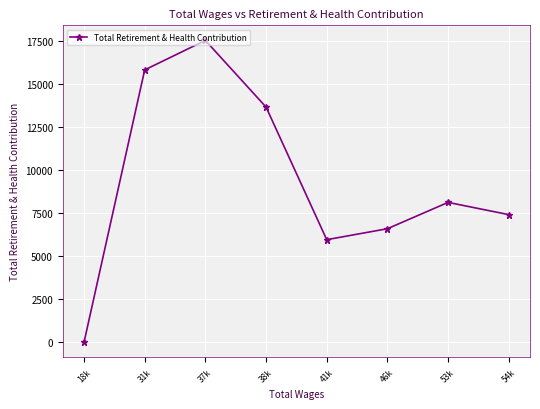

What is the difference between the maximum and minimum values?

17560